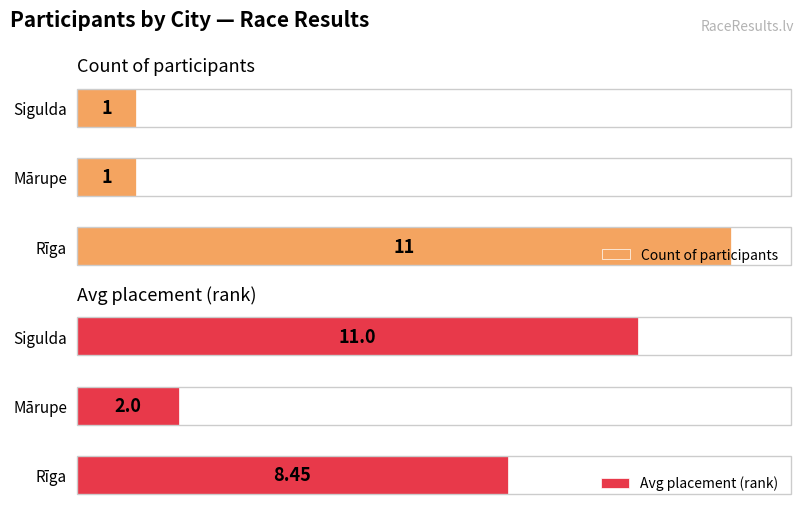

How many groups of bars are there?

3